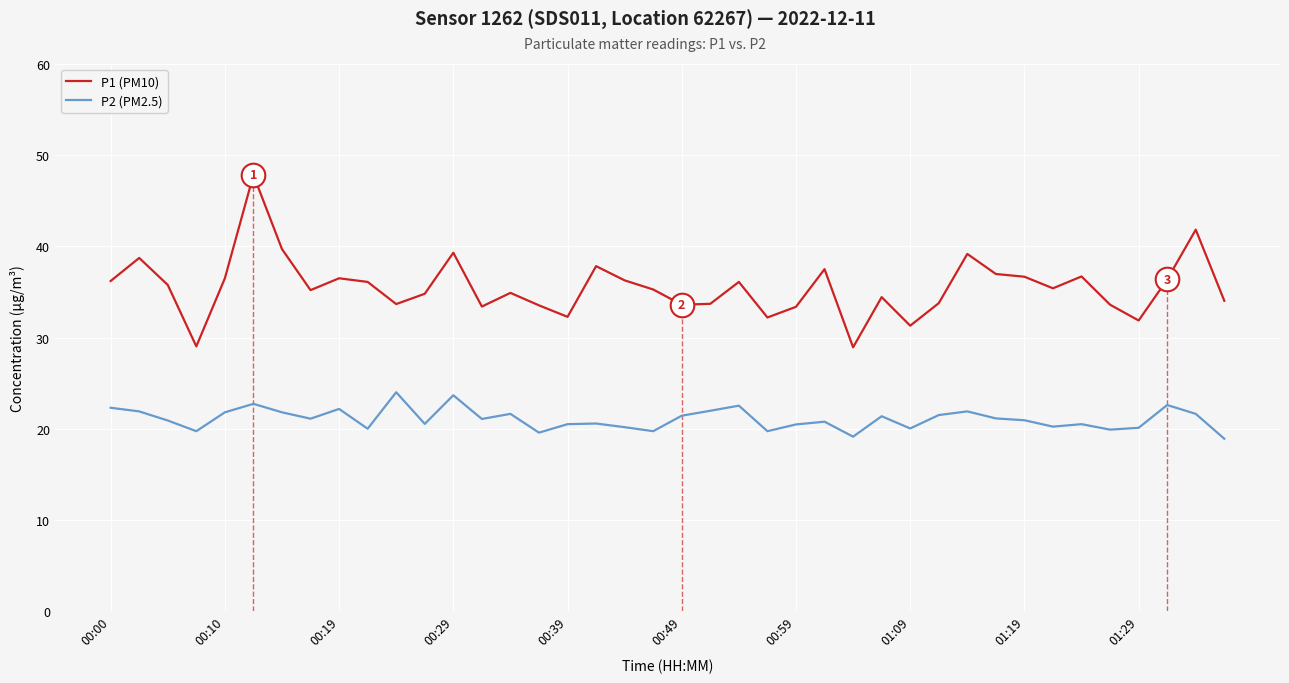

How many categories are shown in the chart?

40